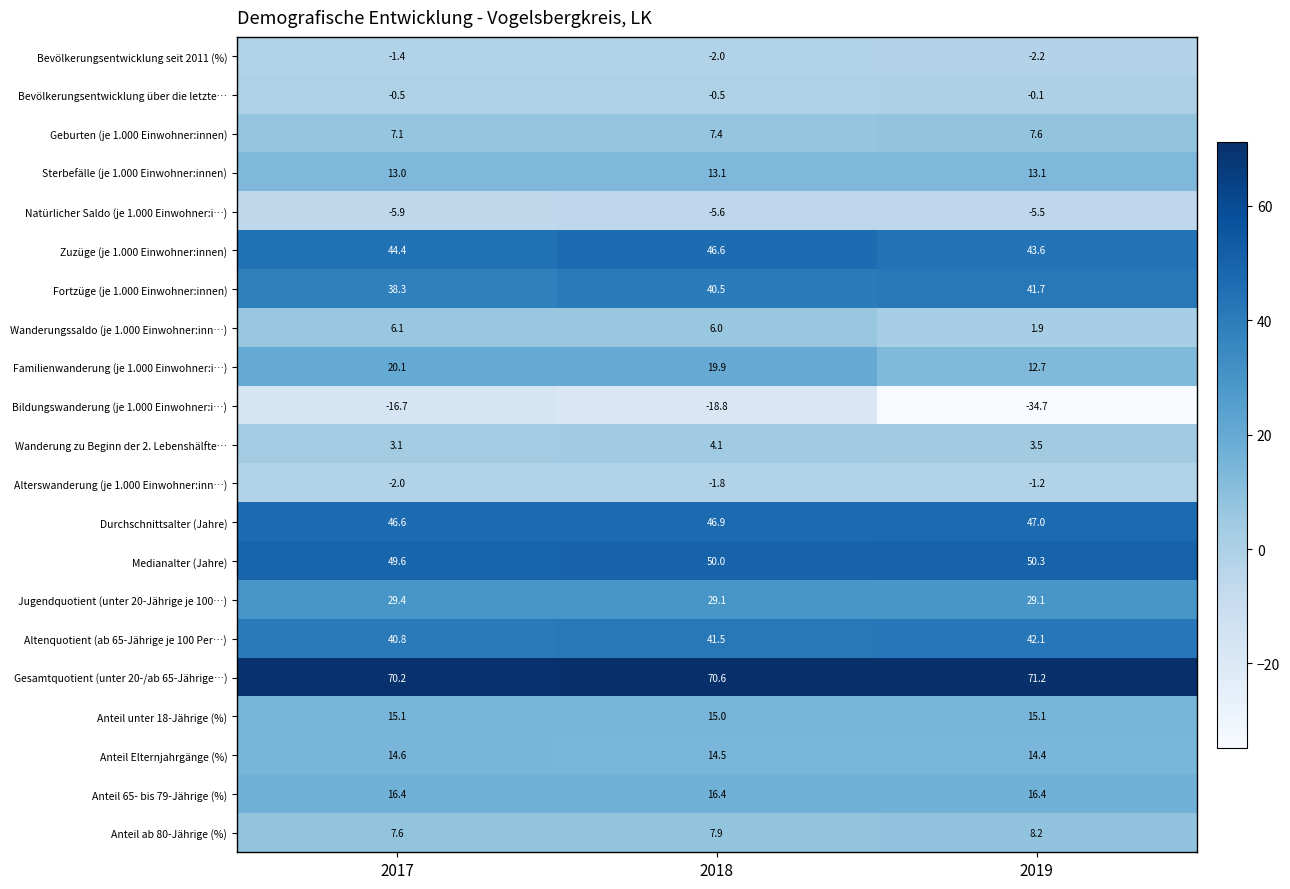

How many values in the Anteil unter 18-Jährige (%) series exceed 15?

2